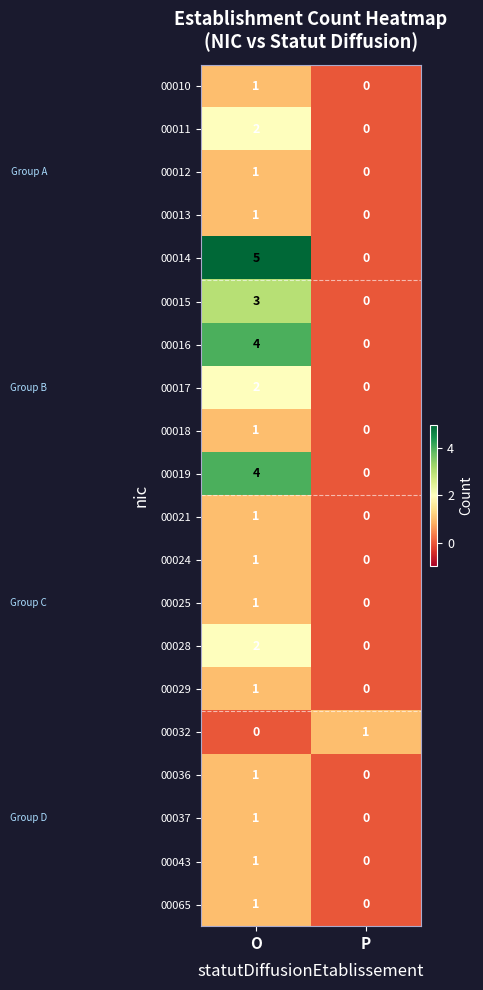

The 00018 series shows -1 at P. True or false?

False